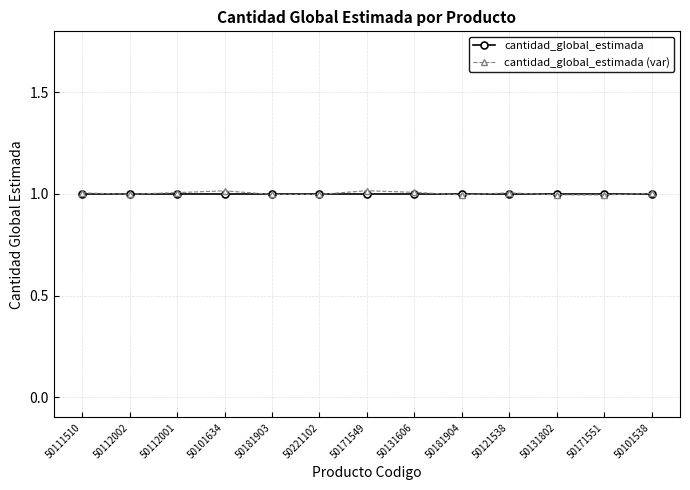

What is the total value across all series at 50101538?

2.0